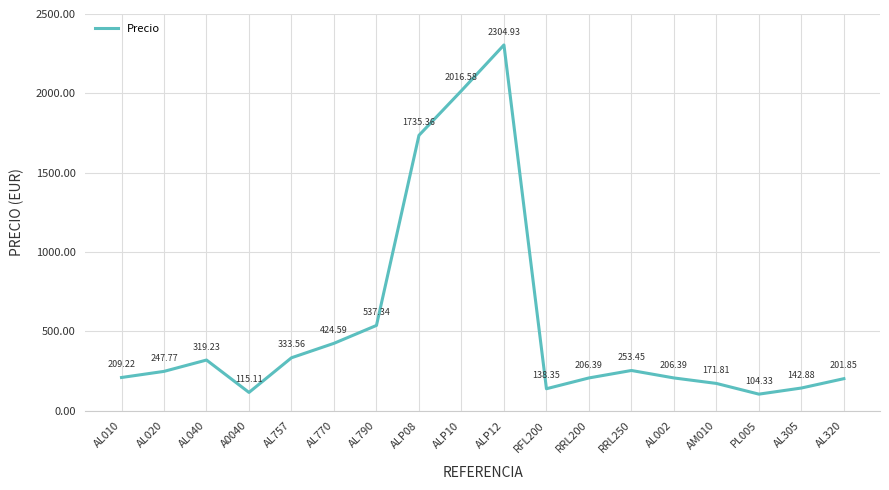

Is it true that the value at AL040 is 319.2?

True